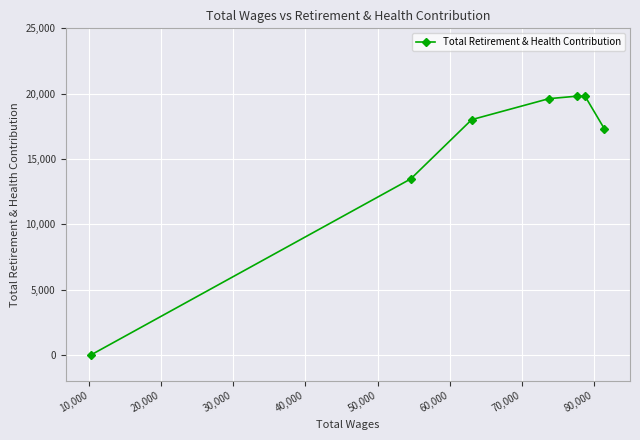

What is the greatest value displayed?

19806